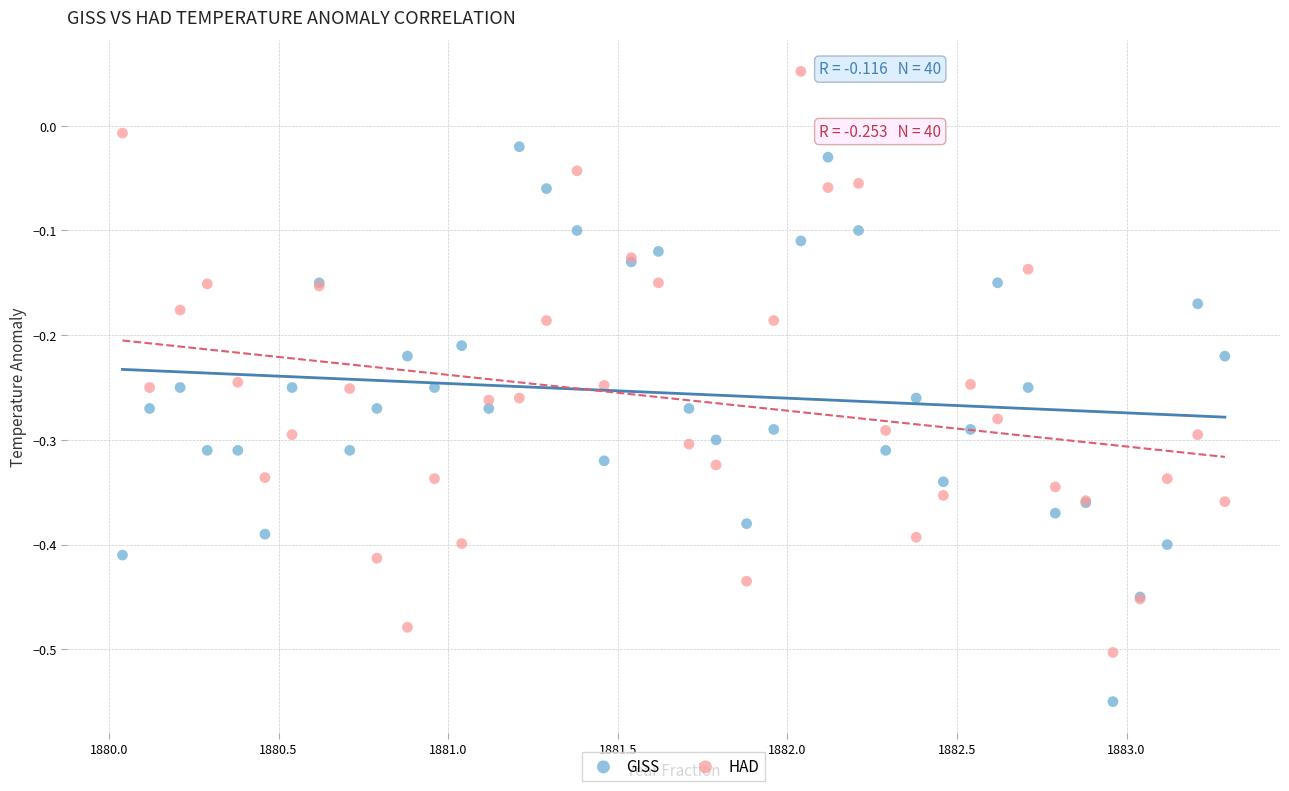

Which series contains the highest Y value?

HAD